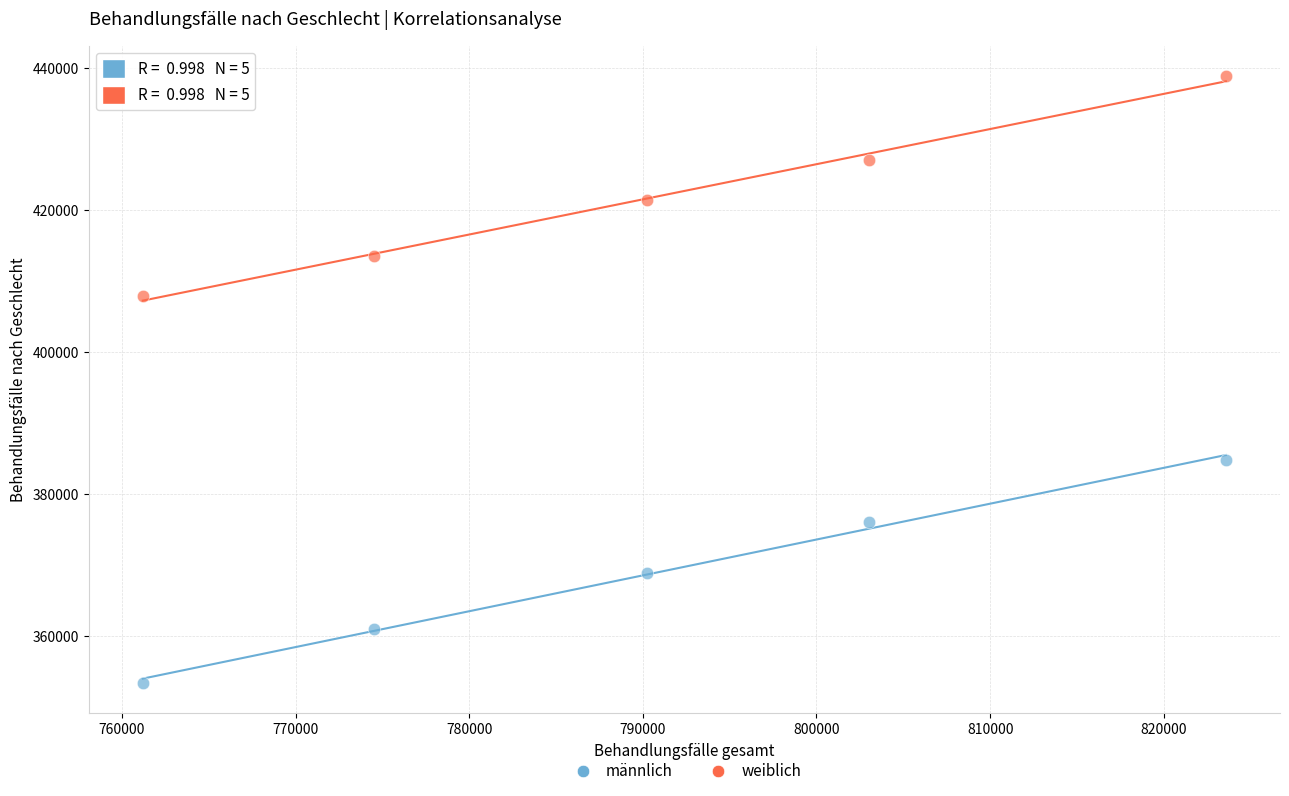

Which series reaches the maximum Y coordinate?

weiblich